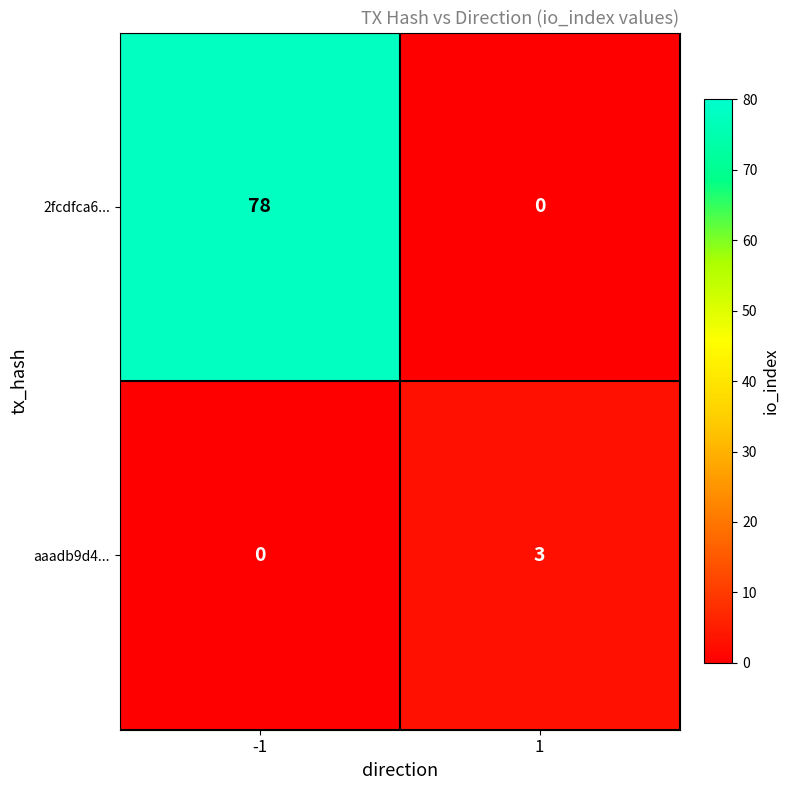

How many distinct data groups are displayed?

2